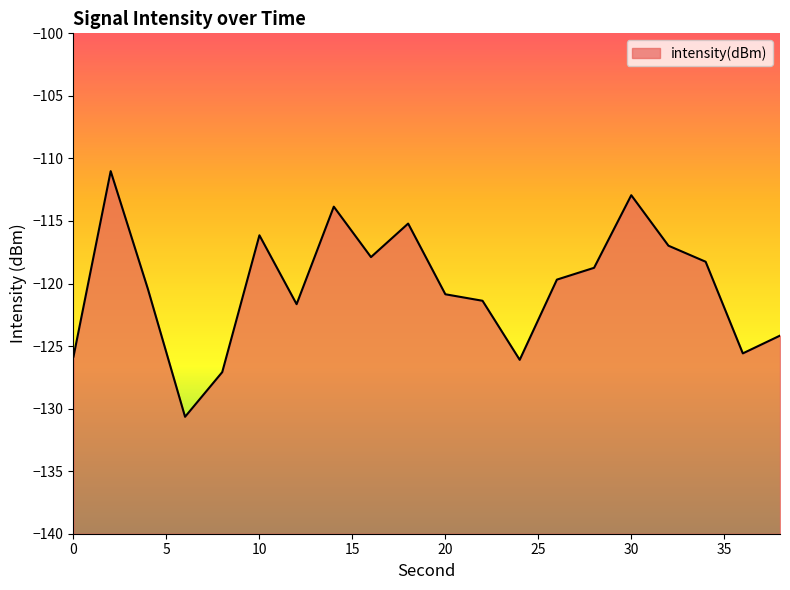

Does the chart display data point markers on the line(s)?

No